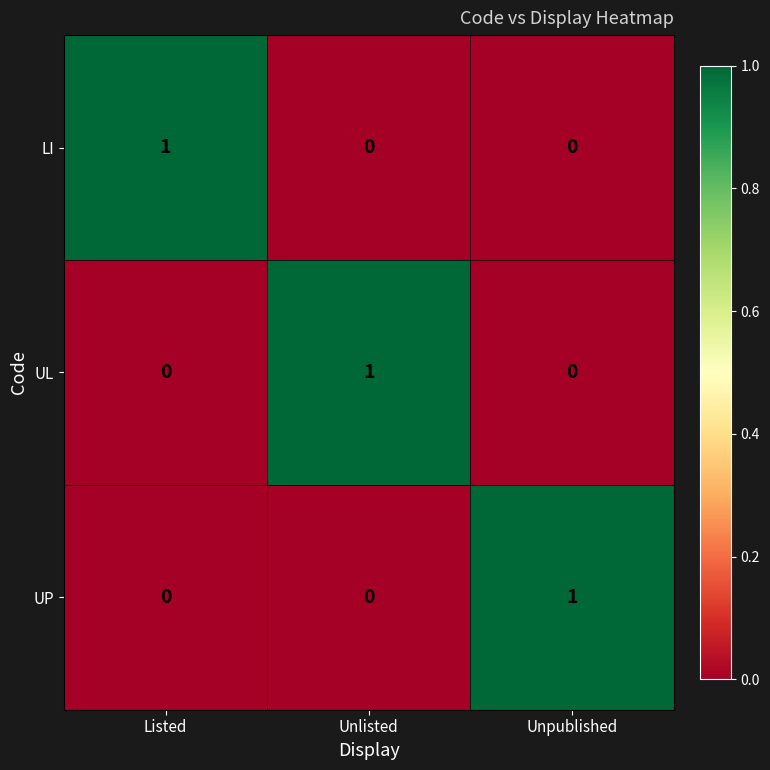

At how many categories does at least one series exceed 0?

3